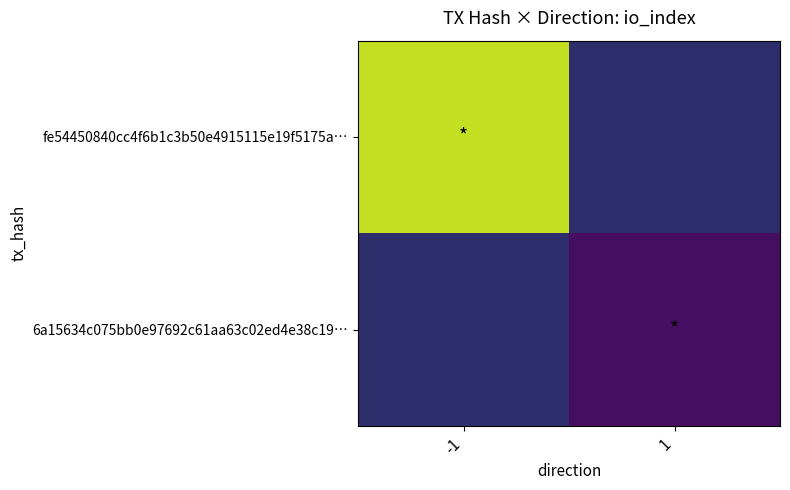

Which label corresponds to the largest value in the chart?

-1